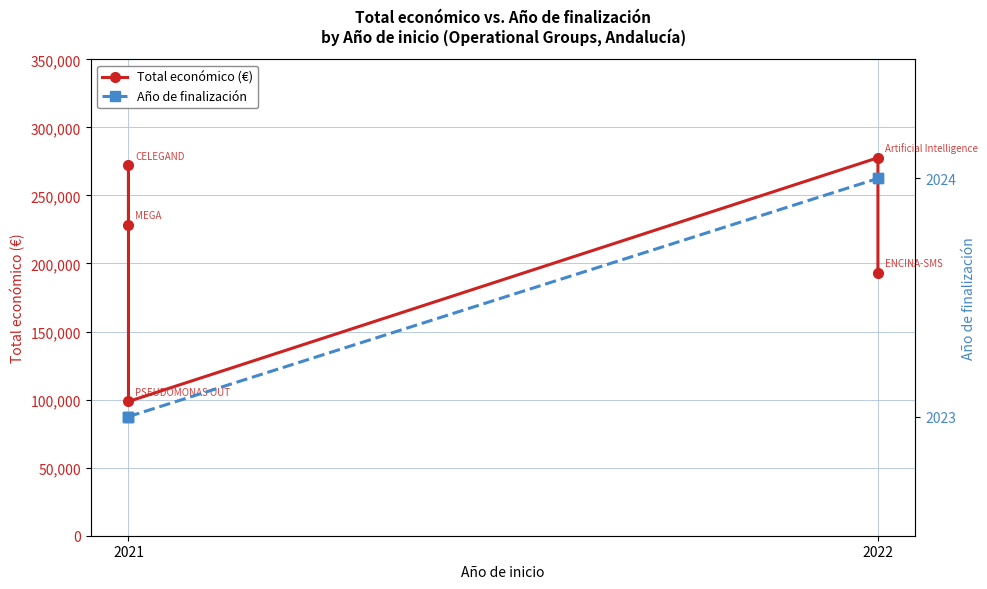

In Total económico (€), how many points are higher than both neighbors (excluding endpoints)?

2